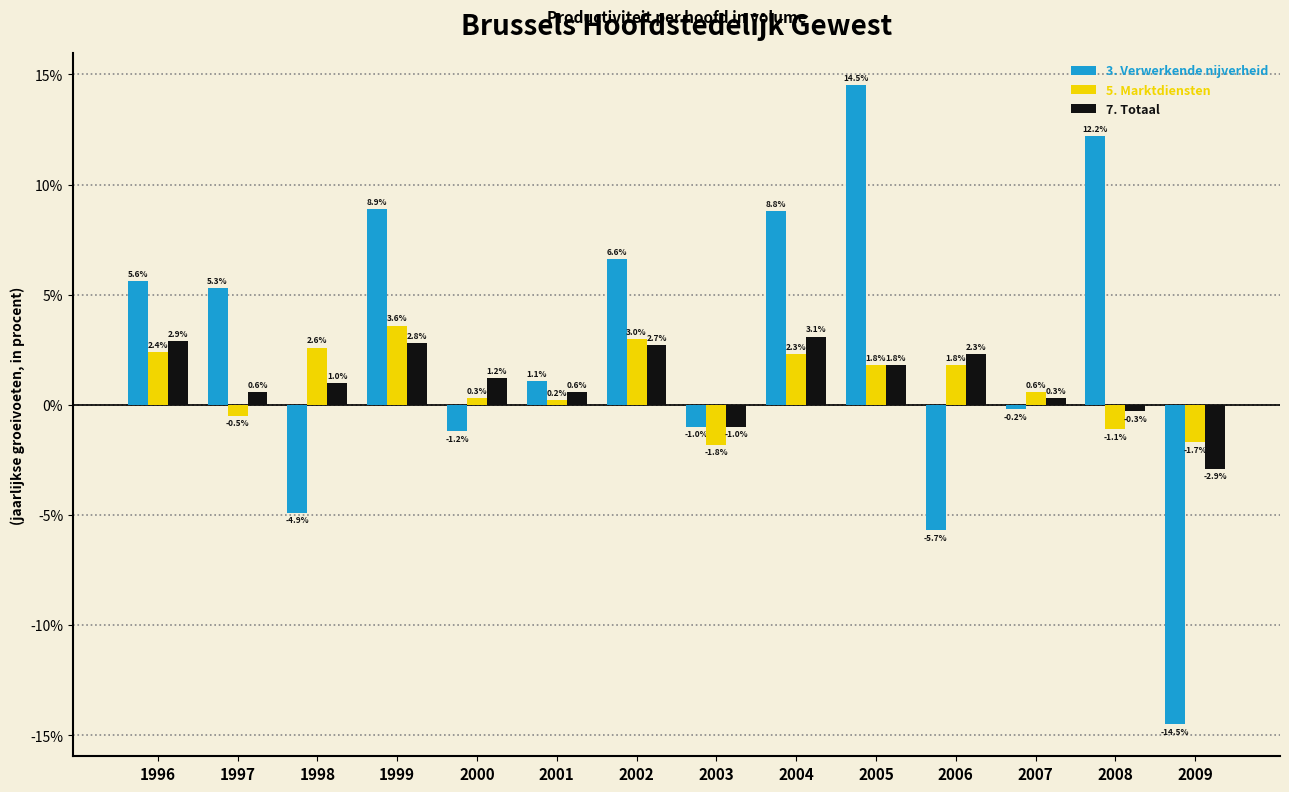

What is the total value across all series at 2005?

18.1